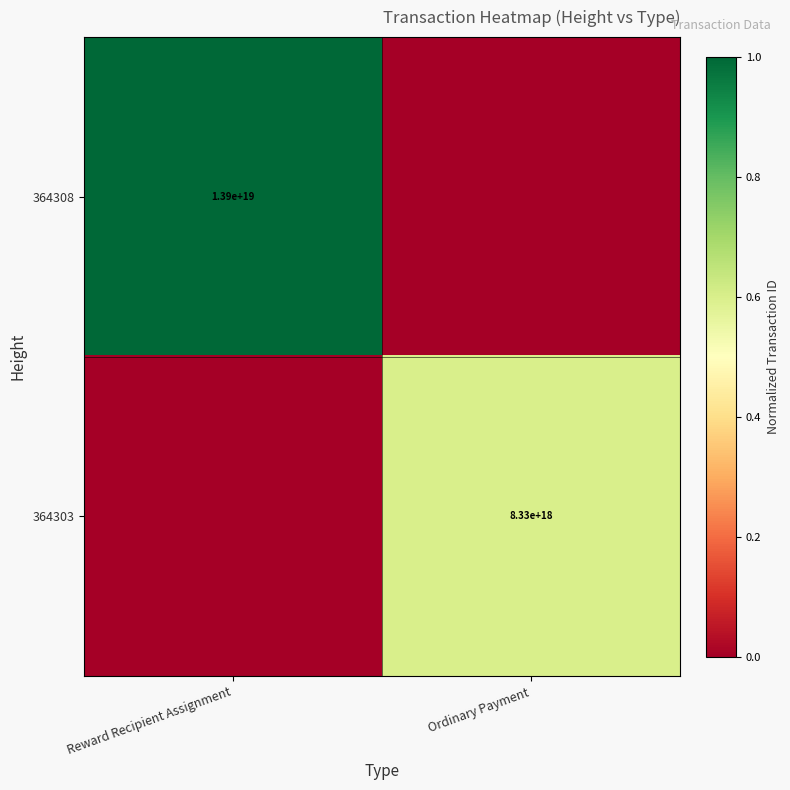

The value of 364308 at Reward Recipient Assignment is 3146553509841512448. True or false?

False